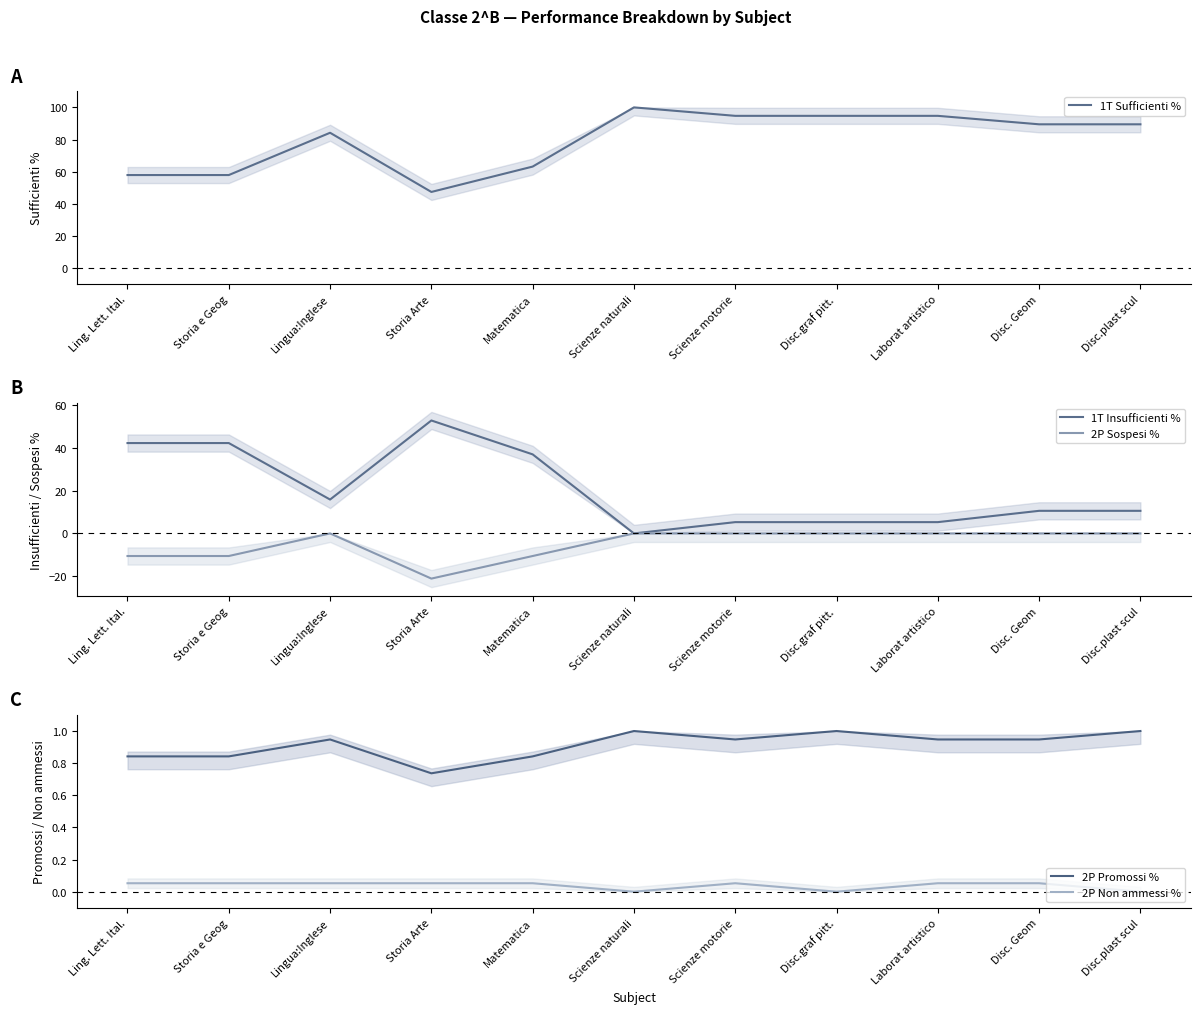

Rank the series at Laborat artistico from lowest to highest value.

2P Sospesi %, 2P Non ammessi %, 2P Promossi %, 1T Insufficienti %, 1T Sufficienti %